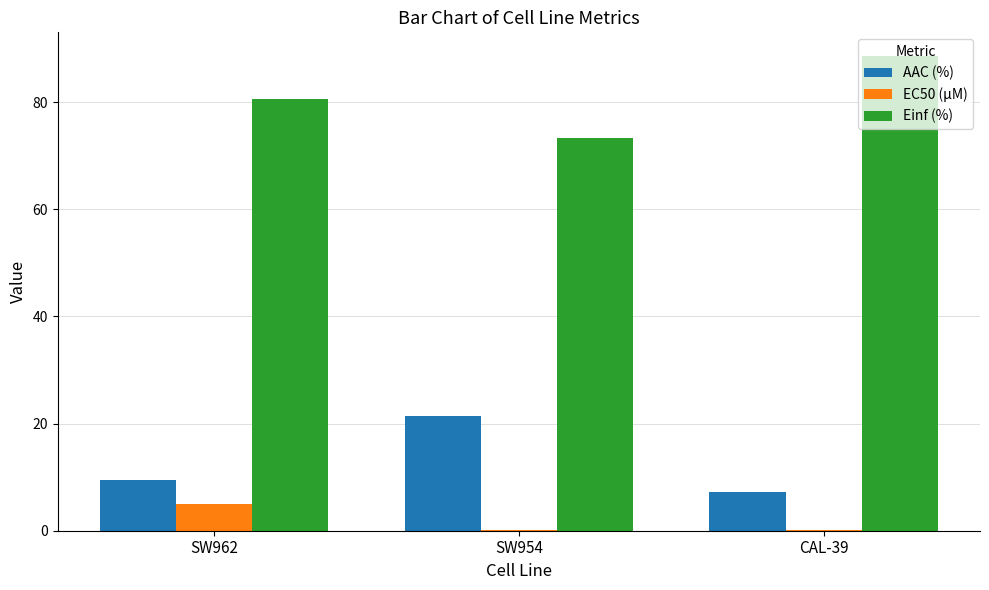

Reading left to right, transcribe all the data shown in this chart.

AAC (%): SW962=9.5	SW954=21.5	CAL-39=7.2
EC50 (µM): SW962=4.9	SW954=0.1	CAL-39=0.1
Einf (%): SW962=80.7	SW954=73.3	CAL-39=88.6